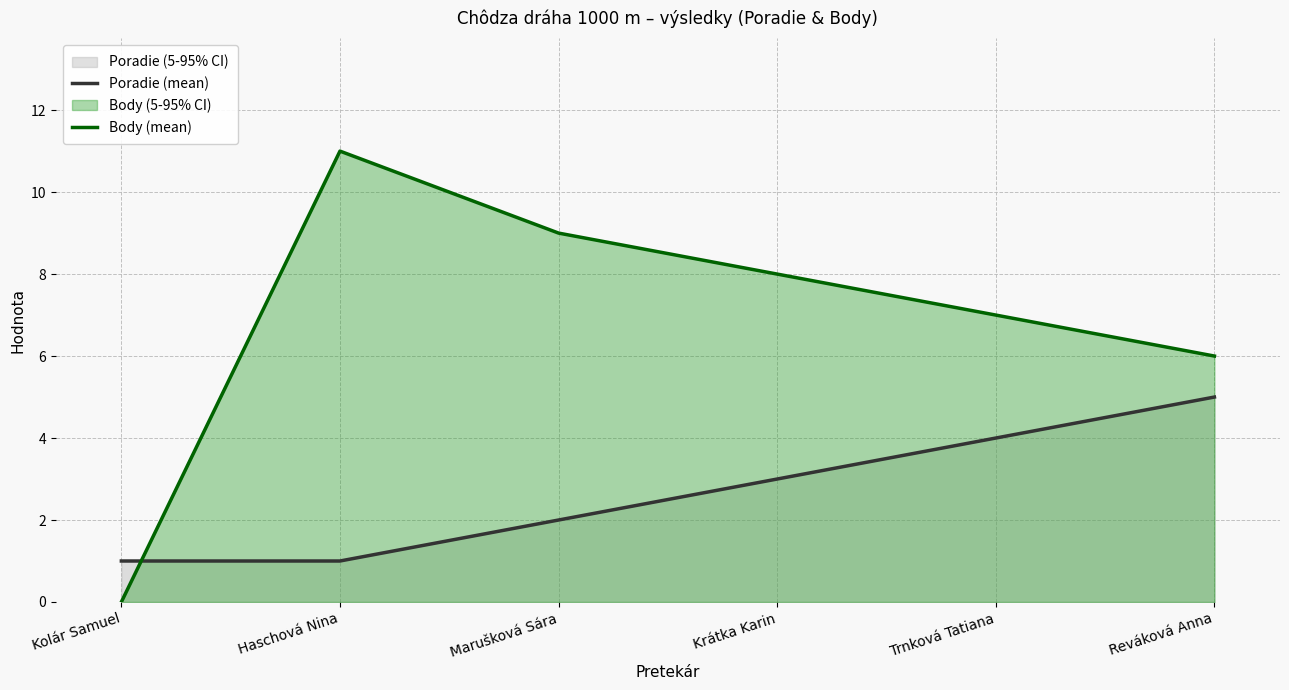

What is the maximum value for Poradie (mean)?

5